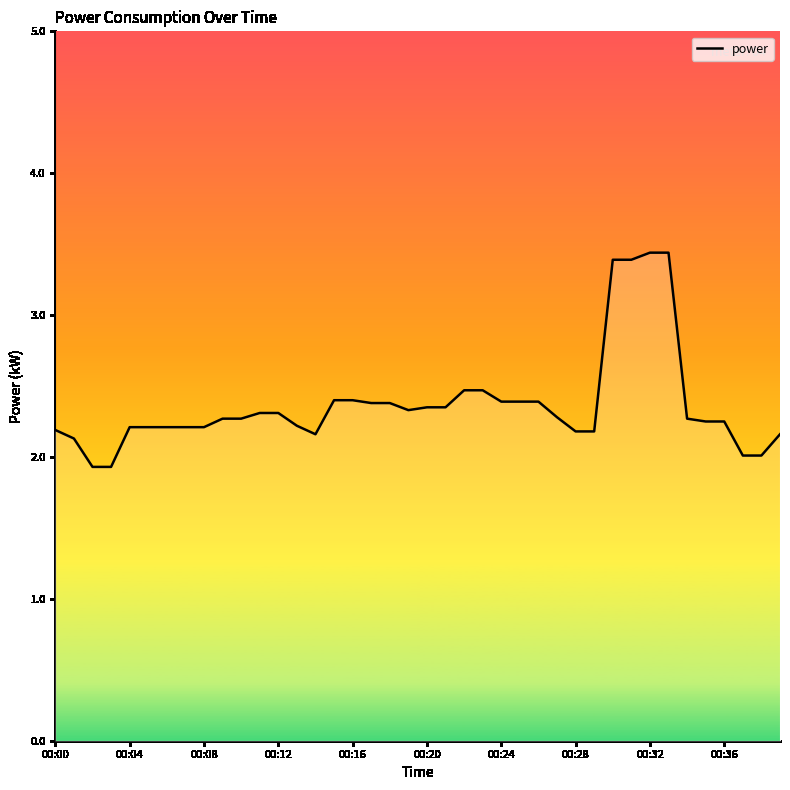

What is the average value?

2.4